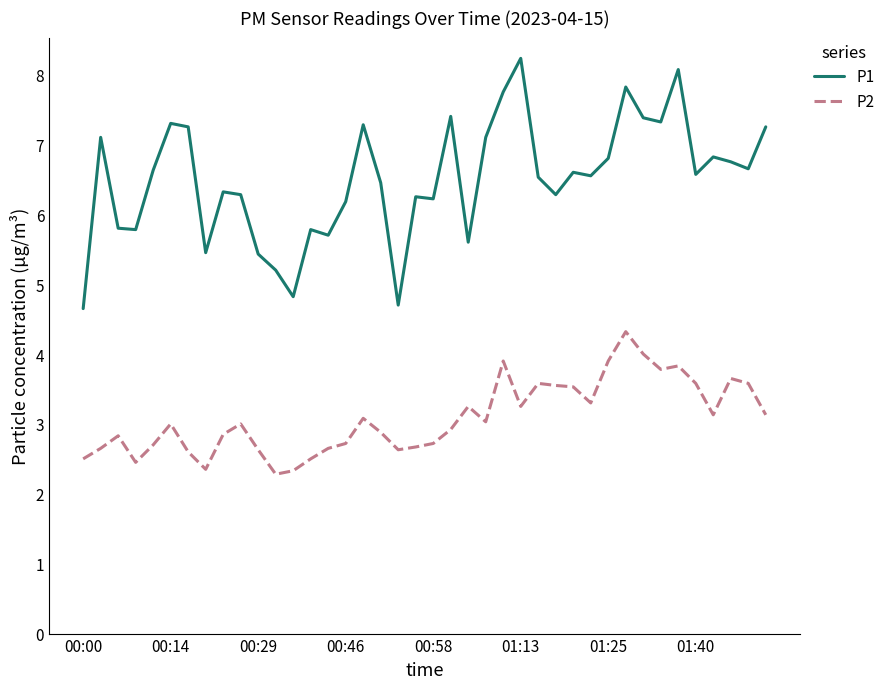

What is the smallest value displayed?

2.3